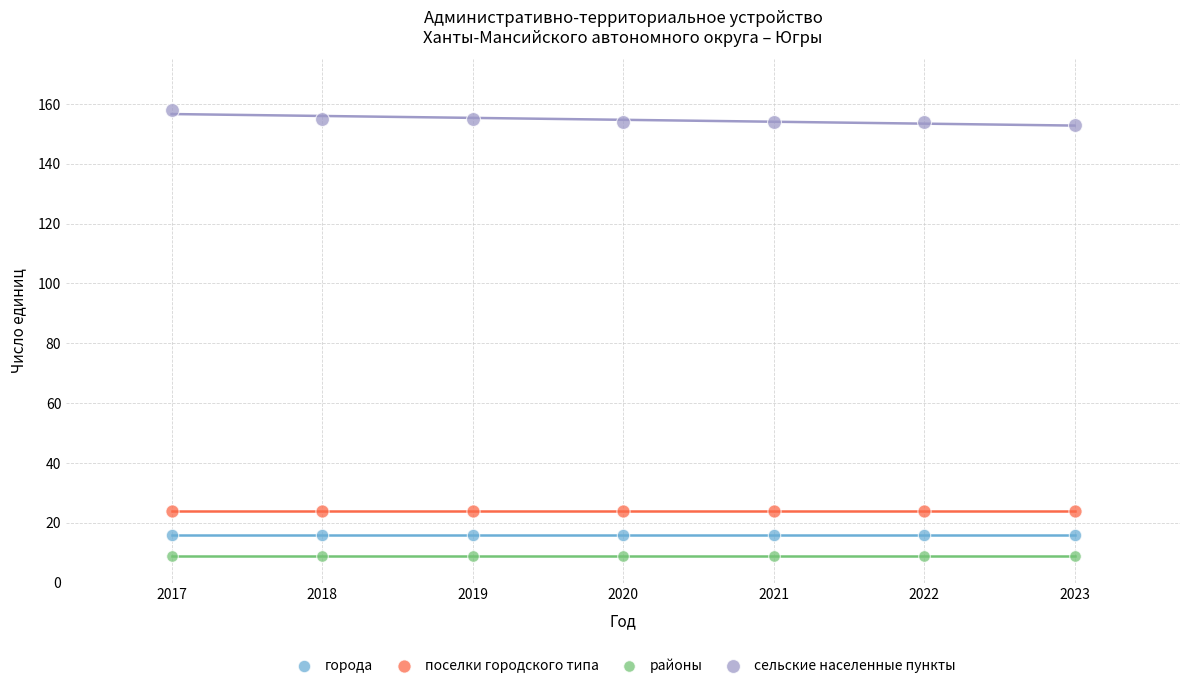

Which series contains the highest Y value?

сельские населенные пункты